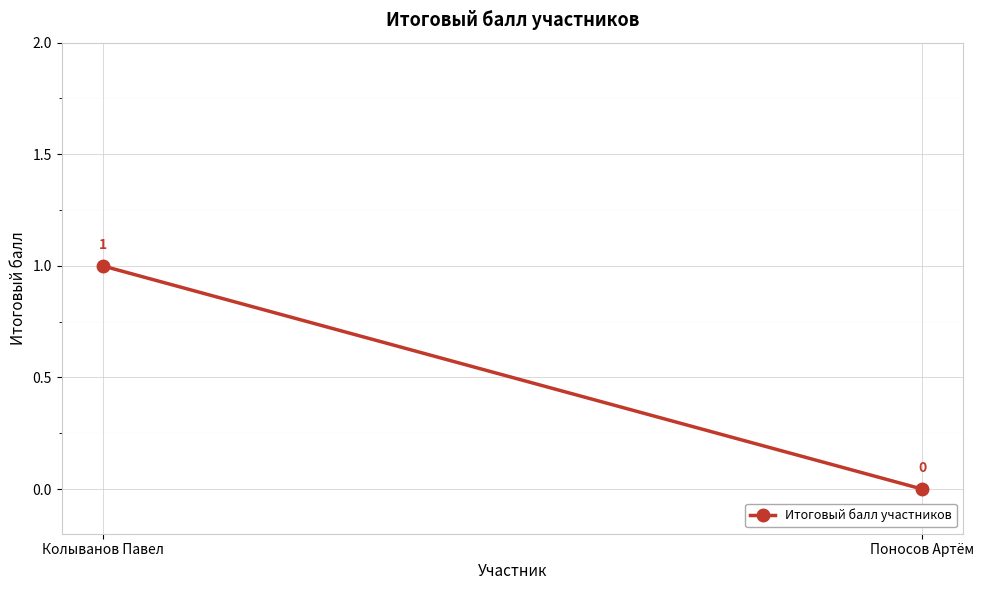

What is the sum of all values?

1